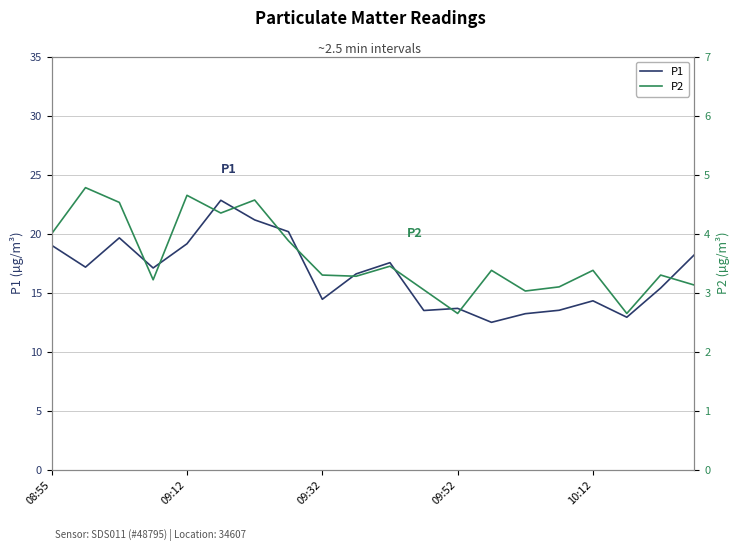

The value of P1 at 09:32 is 14.4. True or false?

True